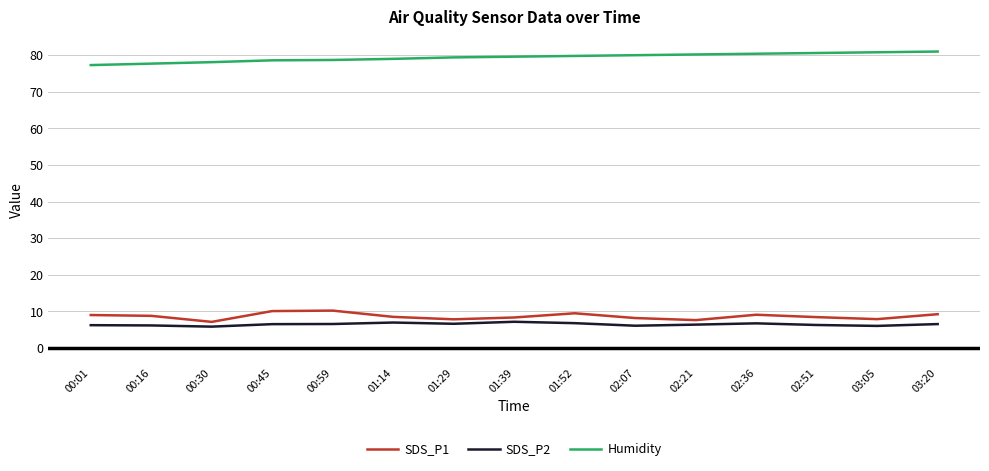

The value of Humidity at 02:36 is 80.4. True or false?

True